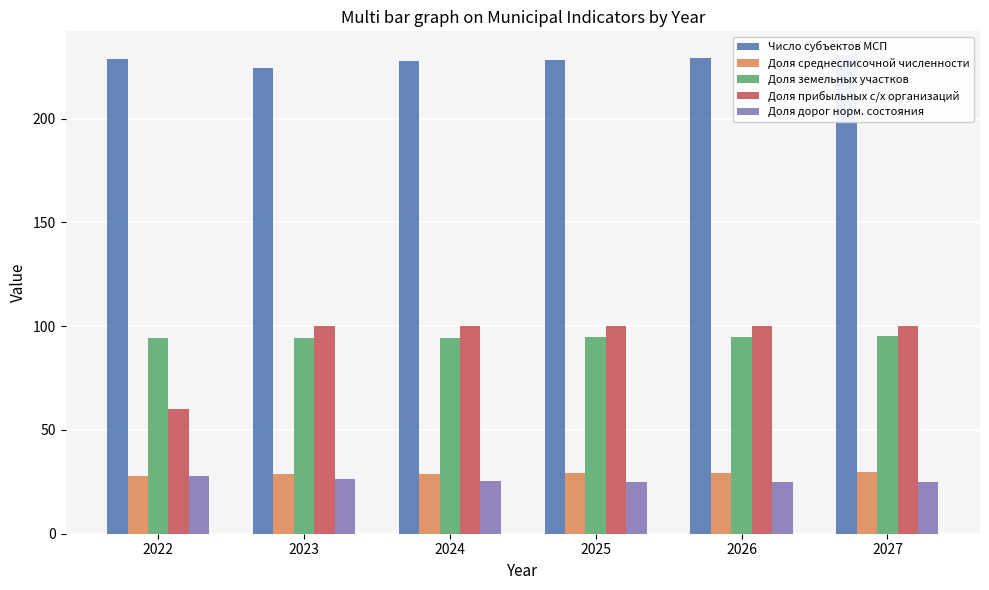

What is the smallest value displayed?

24.9